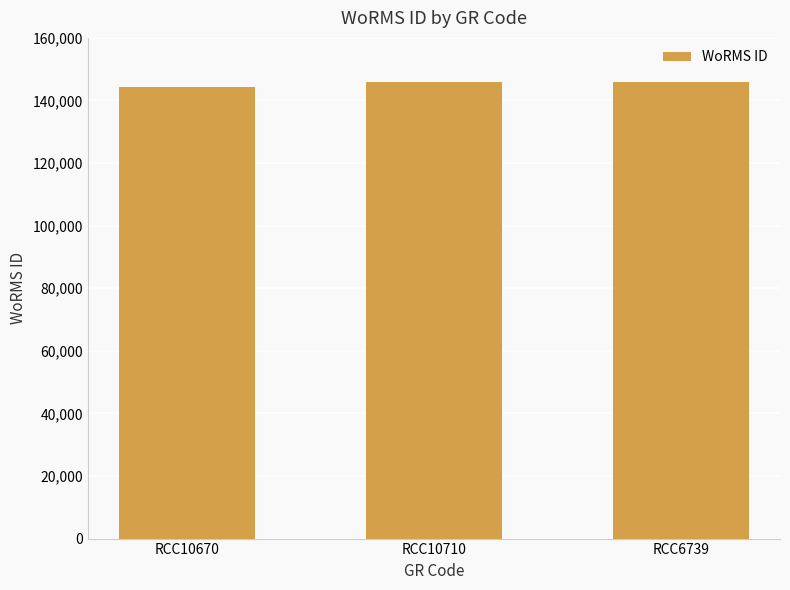

Reading left to right, extract all data points from this chart.

144229	145791	145791